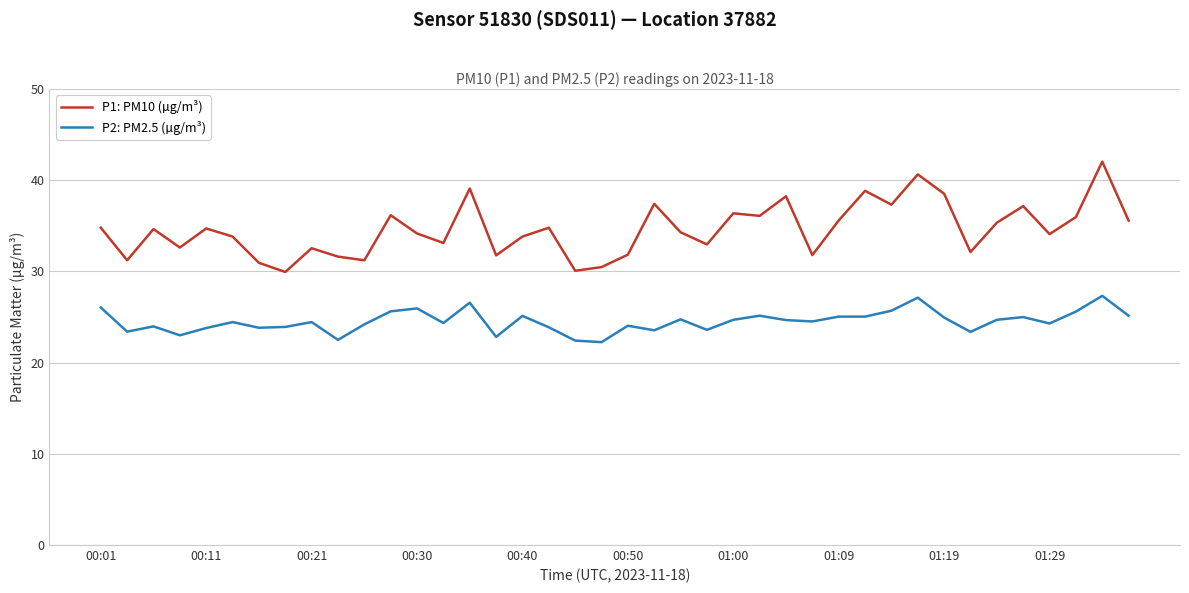

True or false: P1: PM10 (µg/m³) and P2: PM2.5 (µg/m³) cross at least once.

False